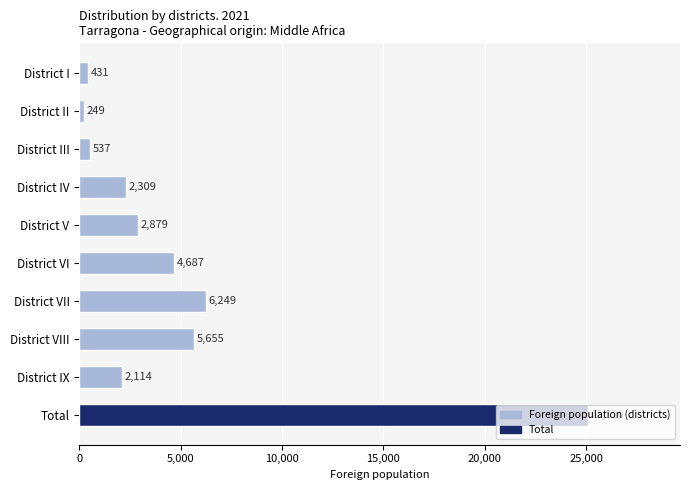

How many series are shown in this chart?

1